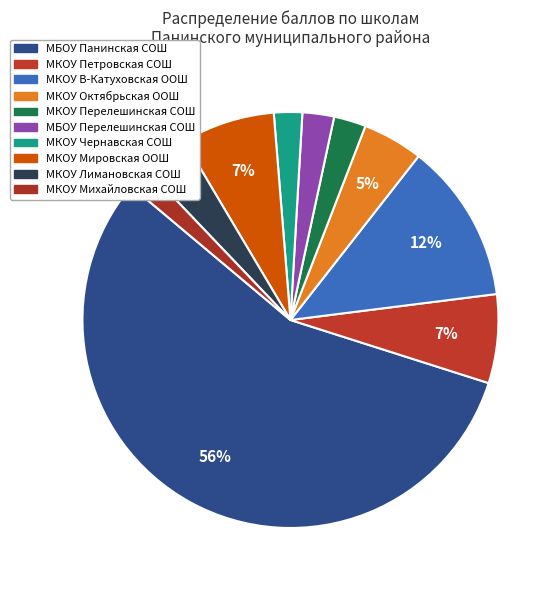

How many slices are in this pie chart?

10